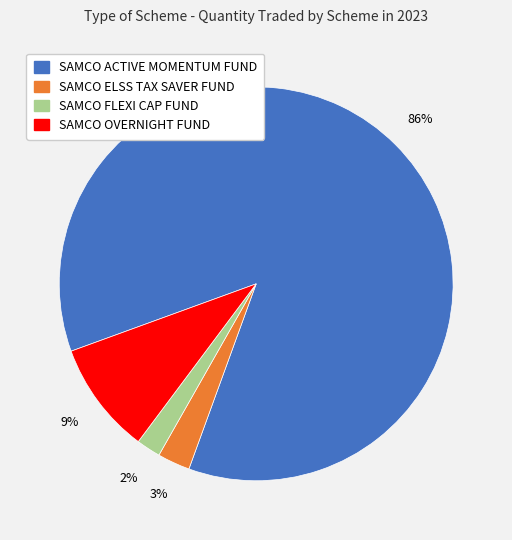

Is there any slice that represents more than half of the pie?

Yes